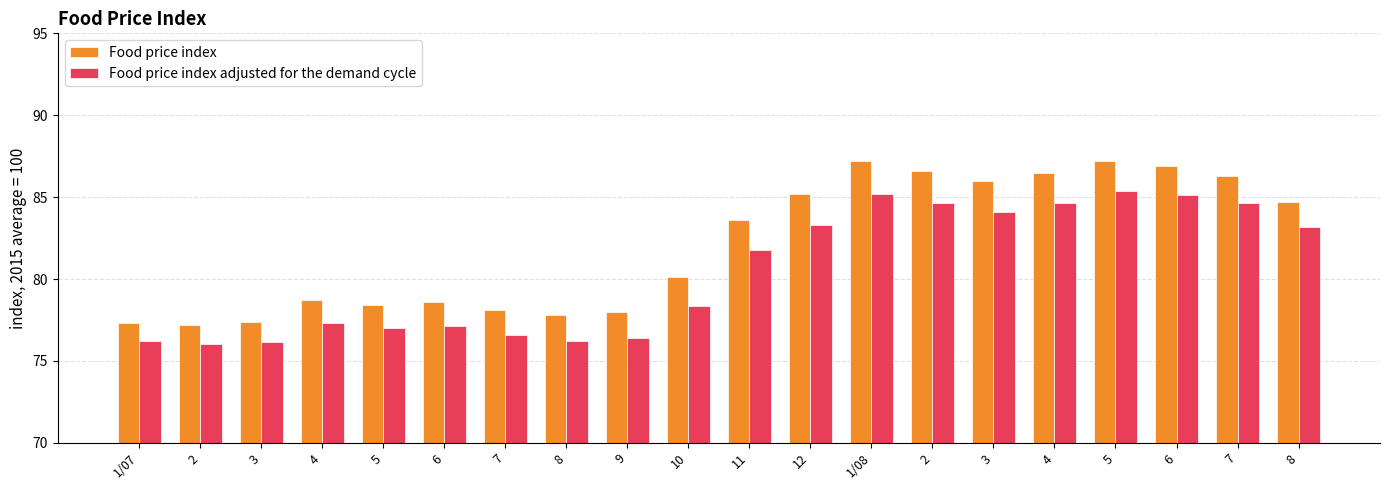

How many bars are there in total?

40